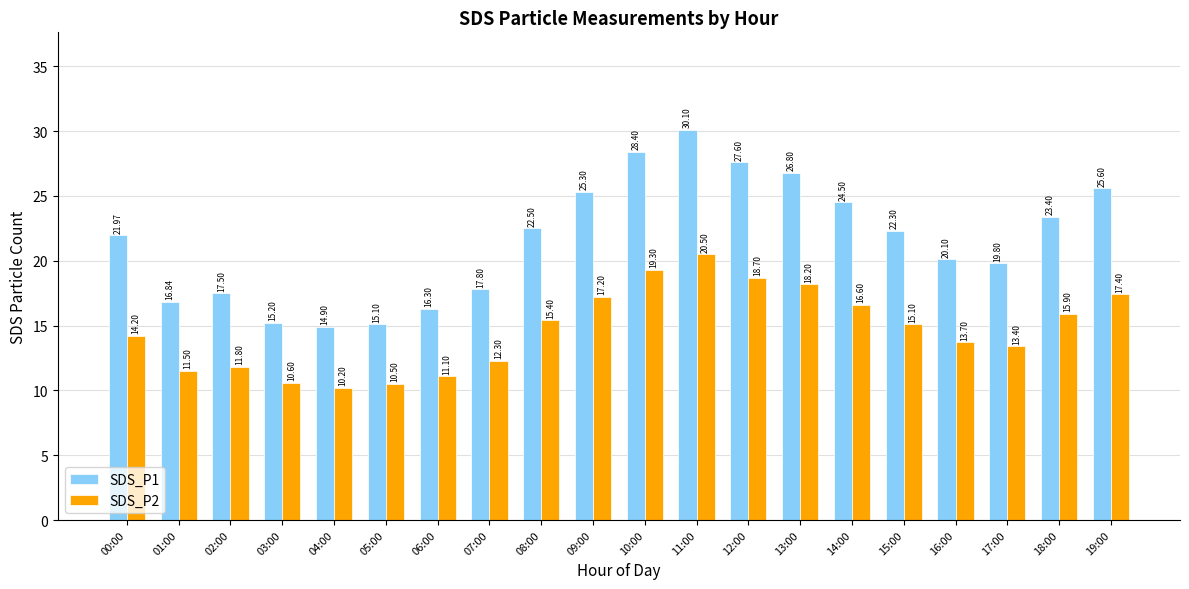

Reading left to right, transcribe all the data shown in this chart.

SDS_P1: 00:00=22.0	01:00=16.8	02:00=17.5	03:00=15.2	04:00=14.9	05:00=15.1	06:00=16.3	07:00=17.8	08:00=22.5	09:00=25.3	10:00=28.4	11:00=30.1	12:00=27.6	13:00=26.8	14:00=24.5	15:00=22.3	16:00=20.1	17:00=19.8	18:00=23.4	19:00=25.6
SDS_P2: 00:00=14.2	01:00=11.5	02:00=11.8	03:00=10.6	04:00=10.2	05:00=10.5	06:00=11.1	07:00=12.3	08:00=15.4	09:00=17.2	10:00=19.3	11:00=20.5	12:00=18.7	13:00=18.2	14:00=16.6	15:00=15.1	16:00=13.7	17:00=13.4	18:00=15.9	19:00=17.4